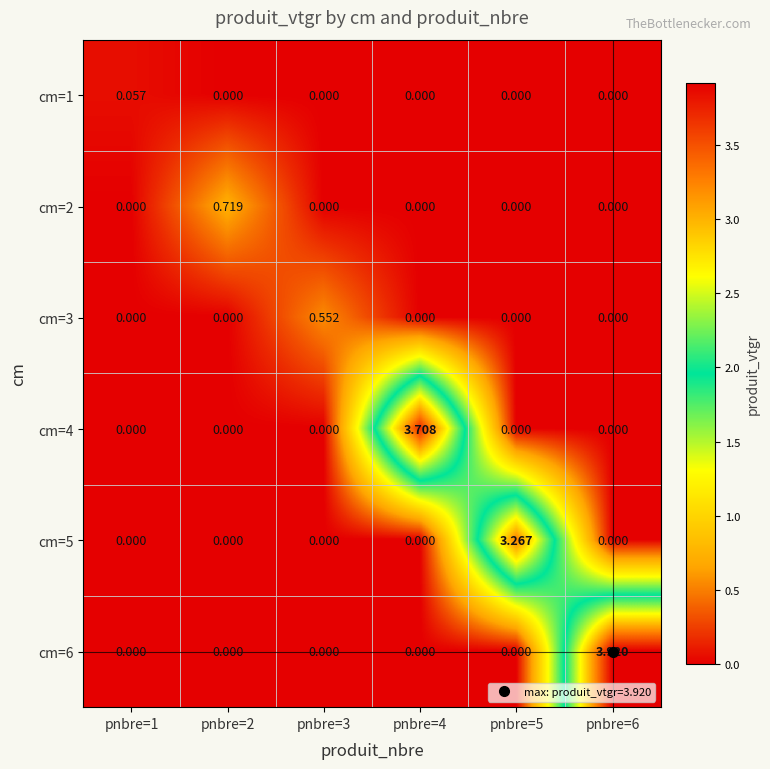

What is the greatest value displayed?

3.9